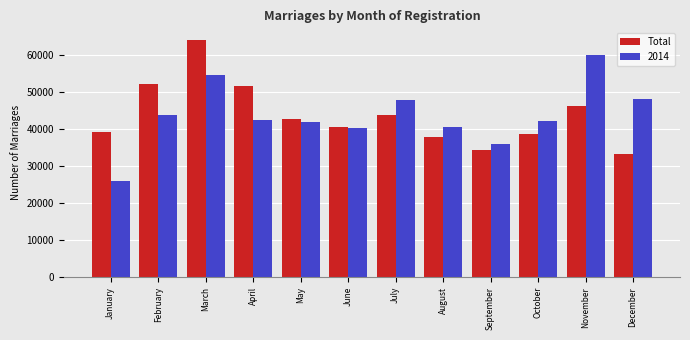

The Total series shows 64595 at July. True or false?

False